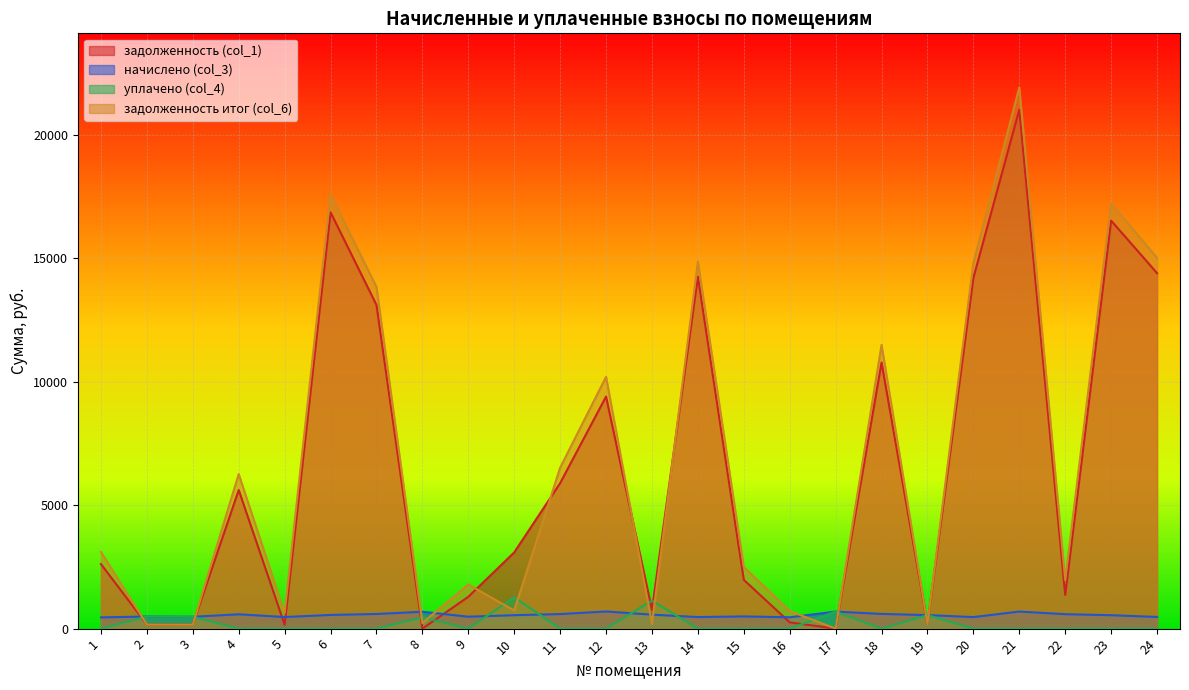

The value of уплачено (col_4) at 16 is 0.0. True or false?

True